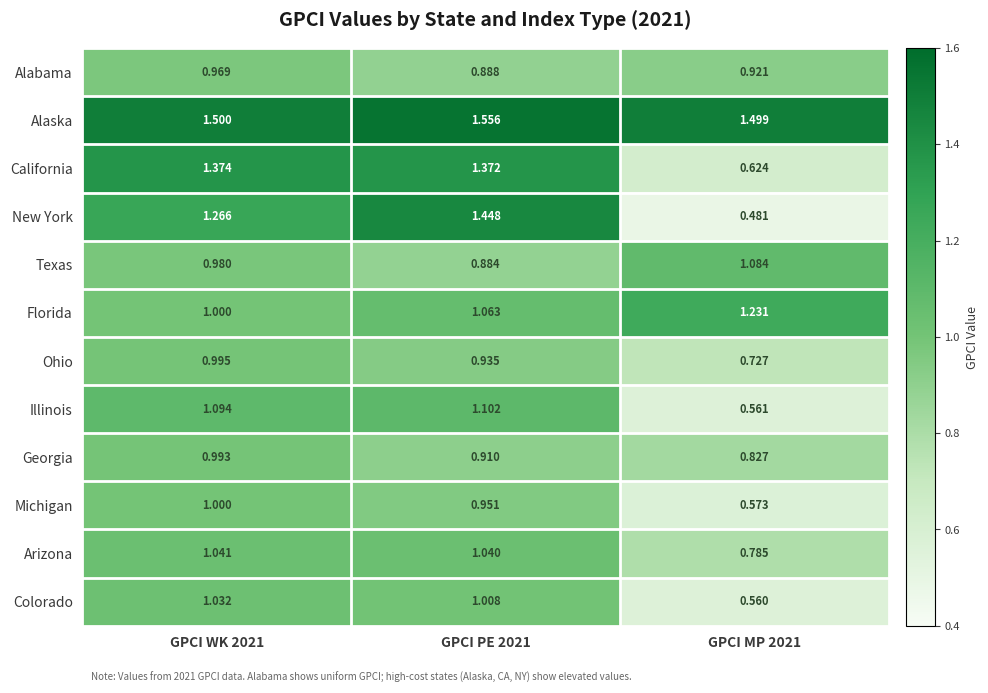

Rank the series by their maximum value, from lowest to highest.

Alabama, Georgia, Ohio, Michigan, Colorado, Arizona, Texas, Illinois, Florida, California, New York, Alaska